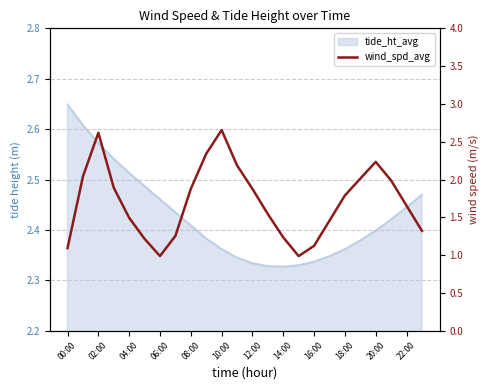

Is it true that the value at 19 is 2.0?

True